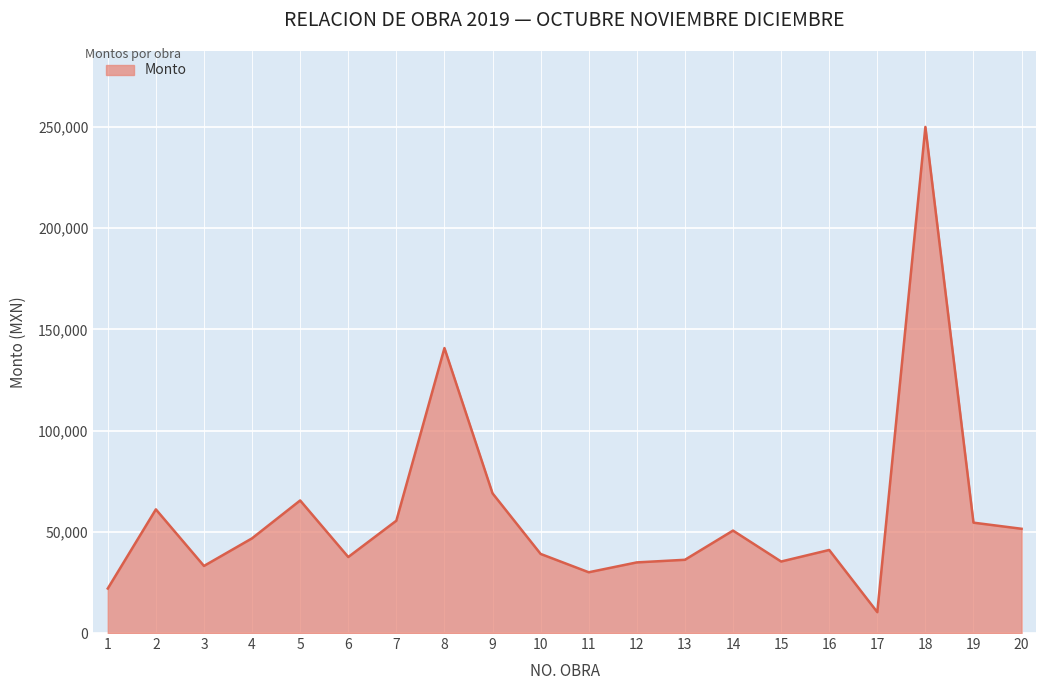

At which label is the value closest to 130156?

8